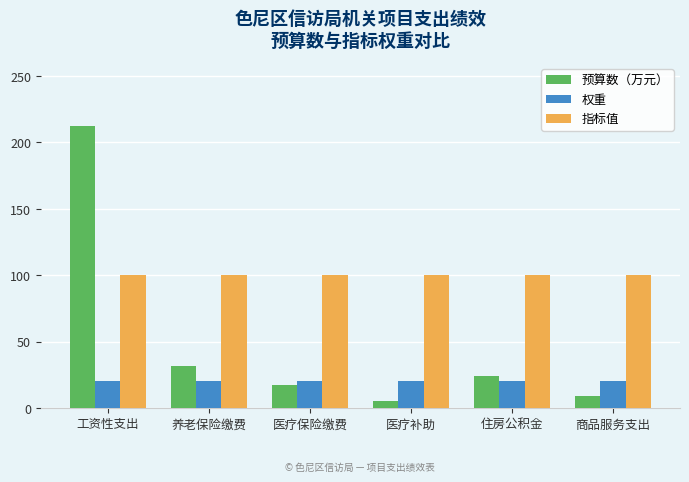

Which category has the highest value across all series?

工资性支出